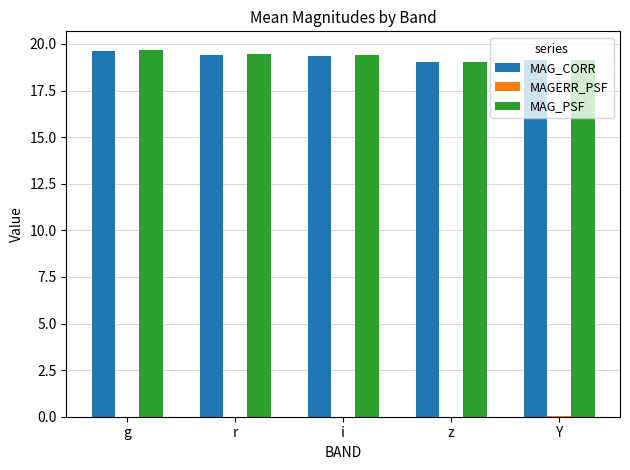

The MAG_CORR series shows 19.0 at z. True or false?

True